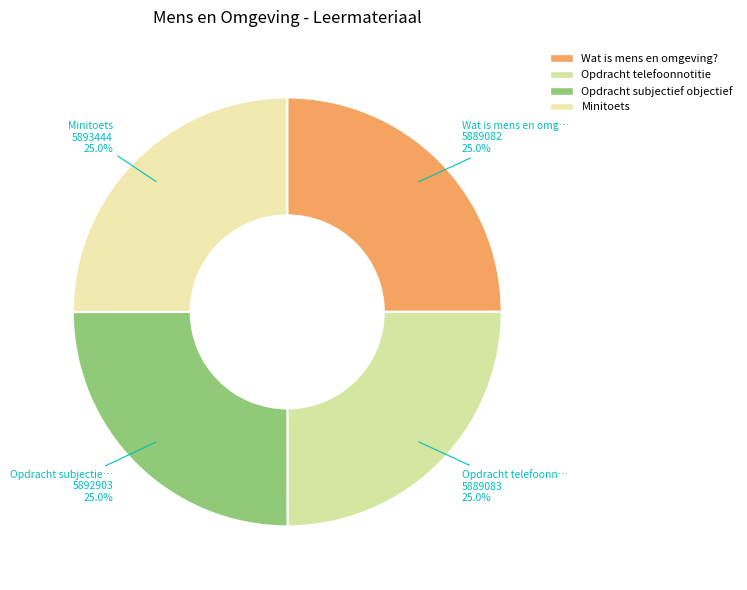

Does Wat is mens en omgeving? account for over 50% of the chart?

No